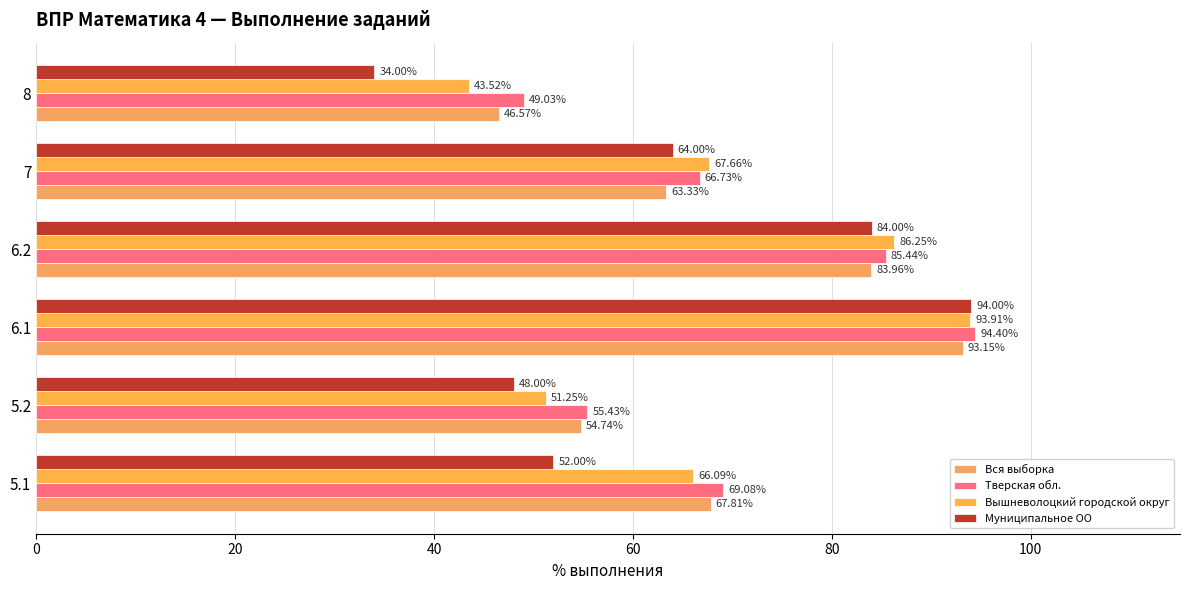

How many values in the Вся выборка series exceed 67?

3